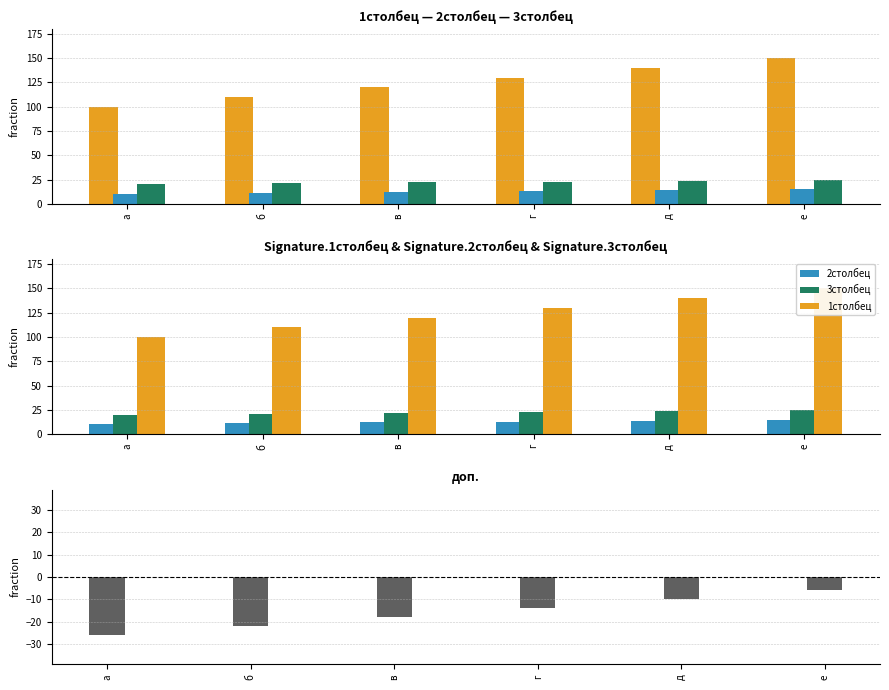

The value of 3столбец at е is 25. True or false?

True